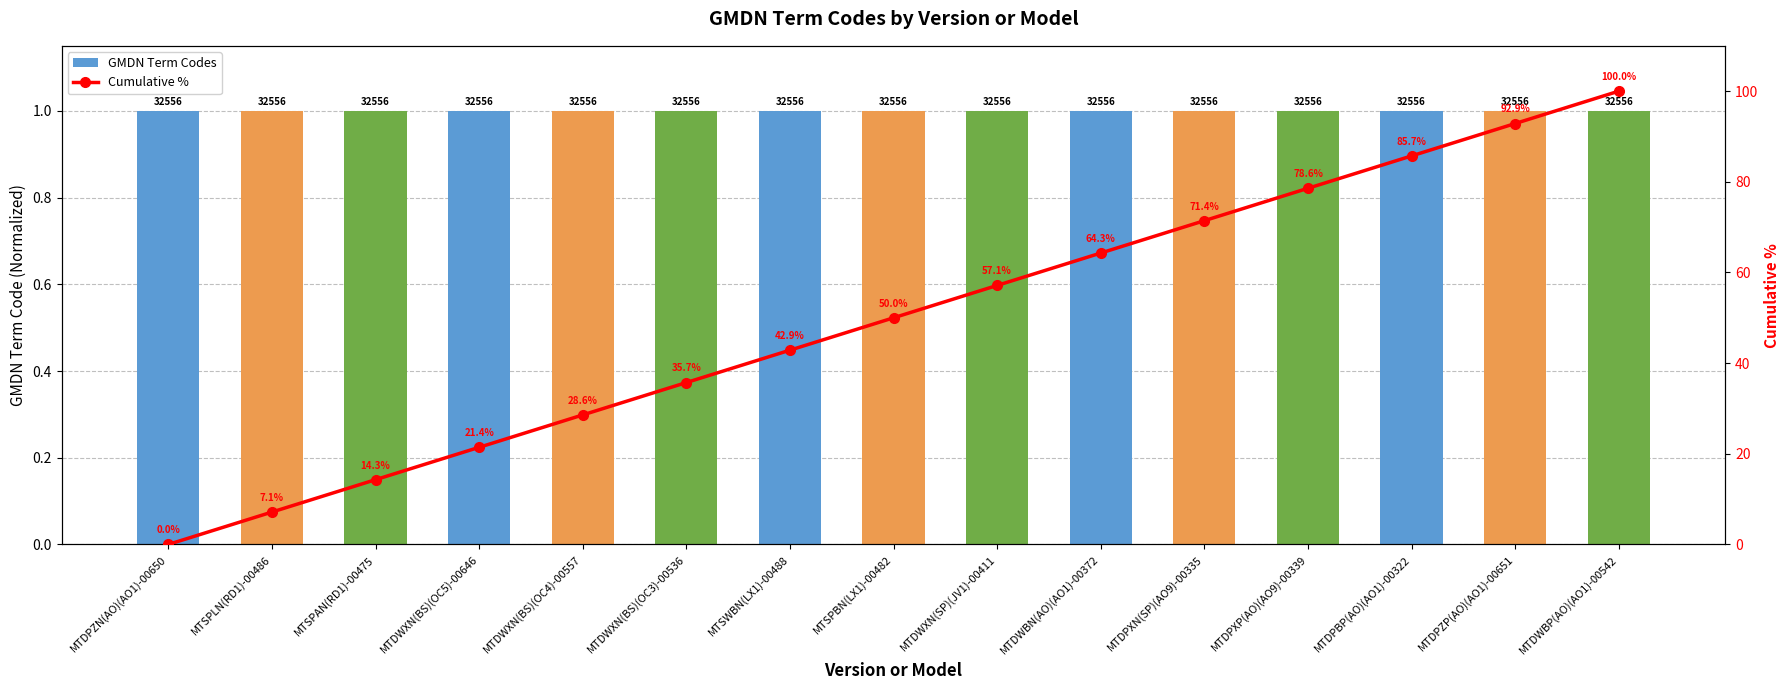

Which category has the highest value in the Cumulative % series?

MTDWBP(AO)(AO1)-00542